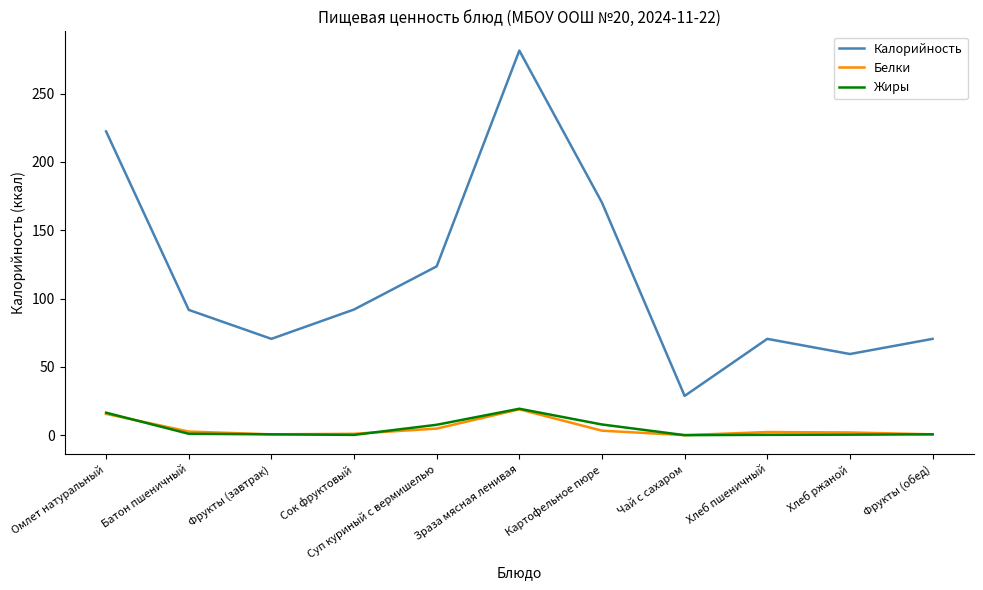

True or false: Жиры and Калорийность cross at least once.

False